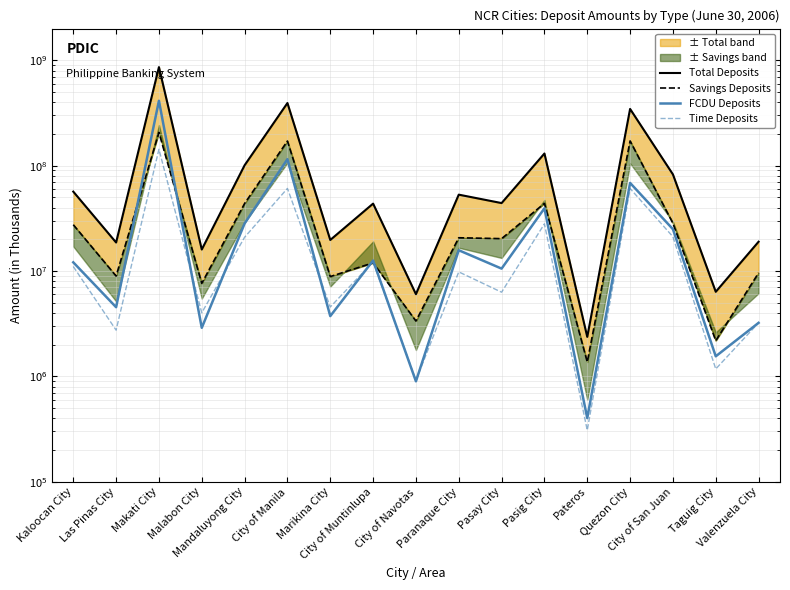

What is the difference between the maximum and minimum values in the Total Deposits series?

859931479.2